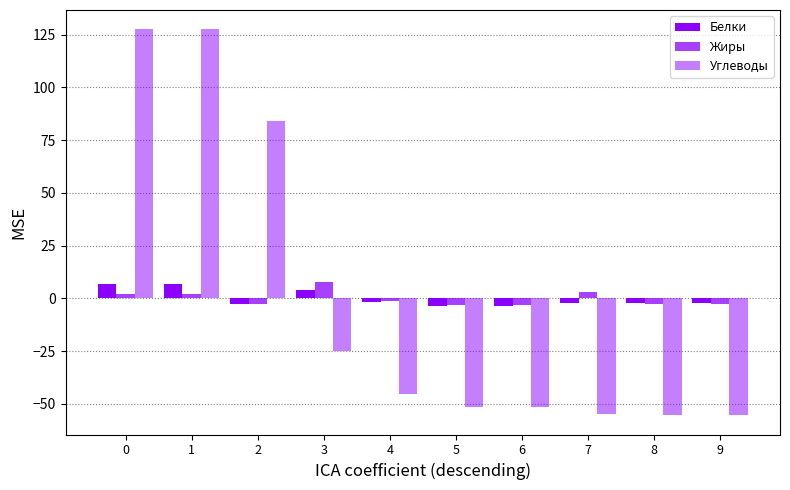

Which category has the lowest value across all series?

8